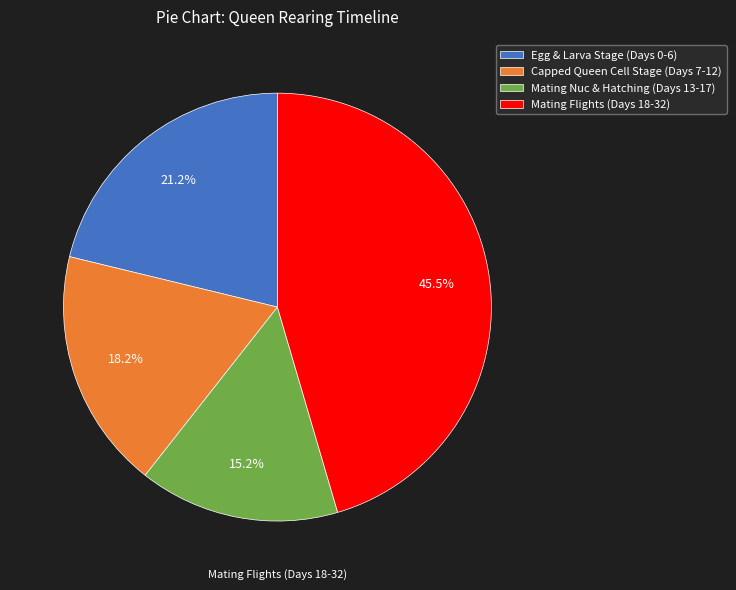

Between Mating Nuc & Hatching (Days 13-17) and Egg & Larva Stage (Days 0-6), which is larger?

Egg & Larva Stage (Days 0-6)